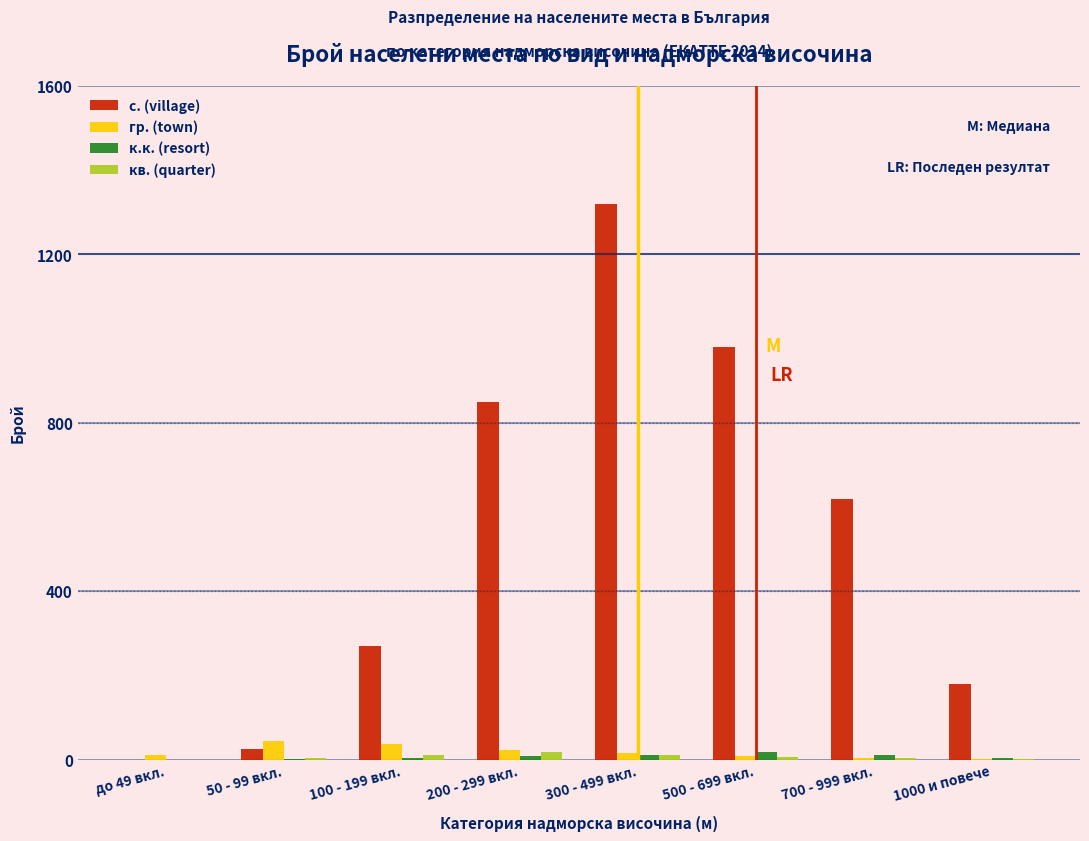

Between 200 - 299 вкл. and 300 - 499 вкл., which series saw the biggest shift?

с. (village)